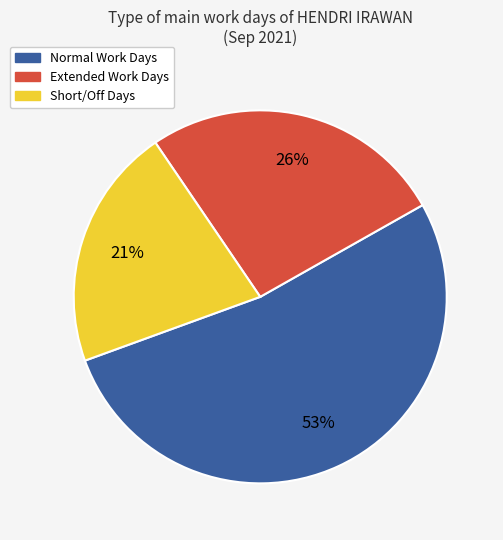

How many slices are in this pie chart?

3